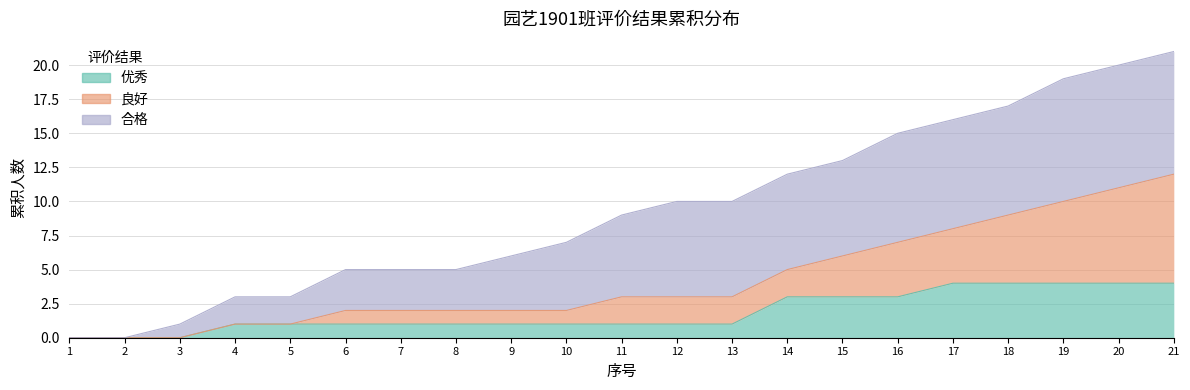

What is the value of the 优秀 point at the 17th from the left?

4